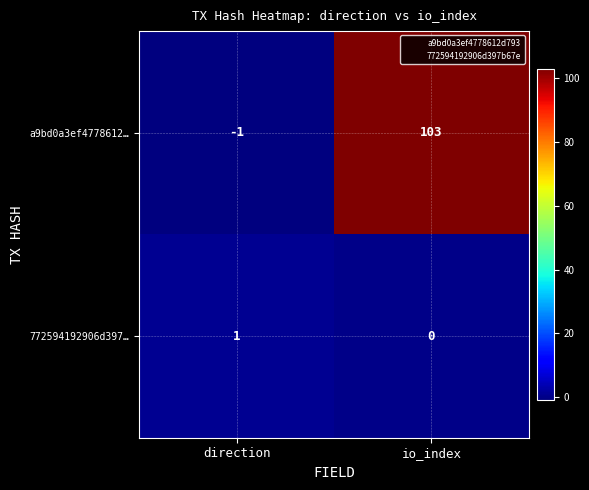

At which label does a9bd0a3ef4778612… reach its peak?

io_index